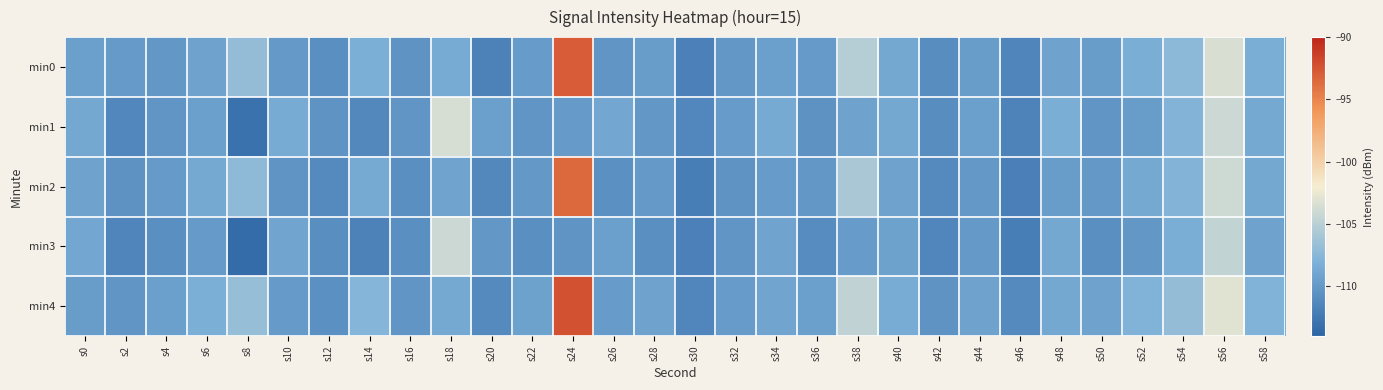

Which has a higher value, s6 or s26?

s6